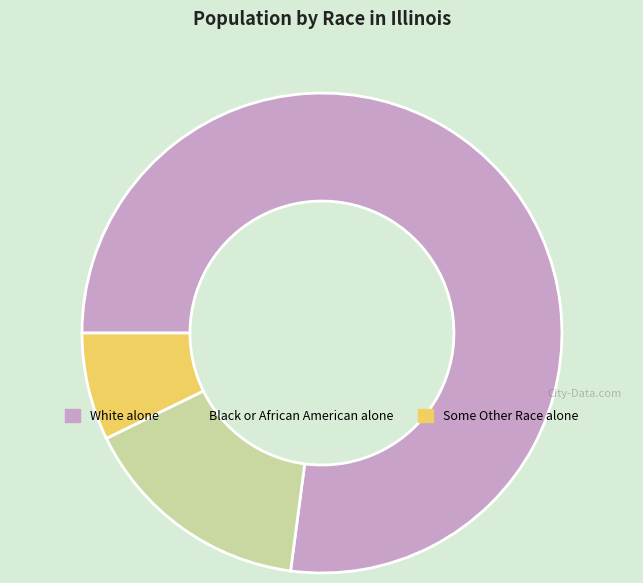

True or false: Some Other Race alone accounts for 7% of the total.

True